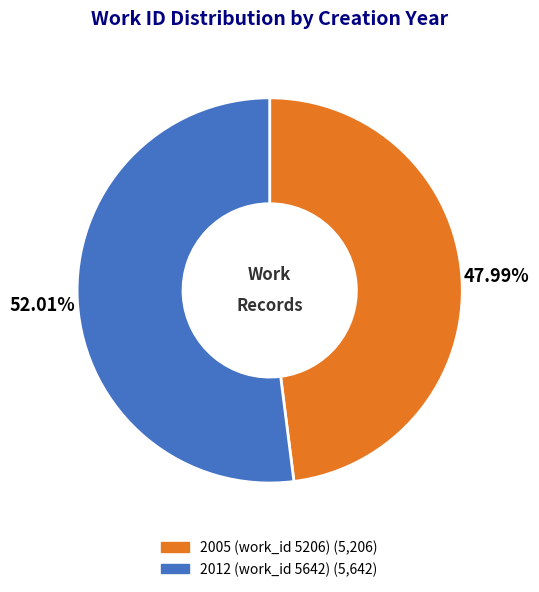

Approximately how many times larger is the value at 2012 (work_id 5642) compared to 2005 (work_id 5206)?

1.1